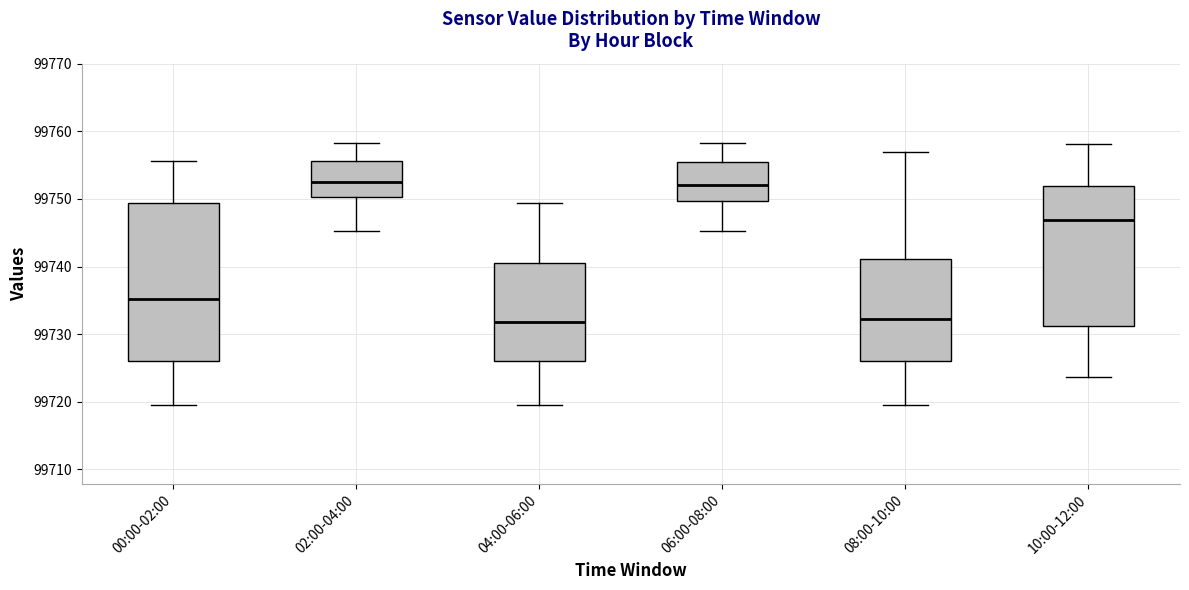

Where is the upper edge of the box for 02:00-04:00 on the y-axis? The values are not printed on the chart, so give them approximately, as read against the axis.

99756